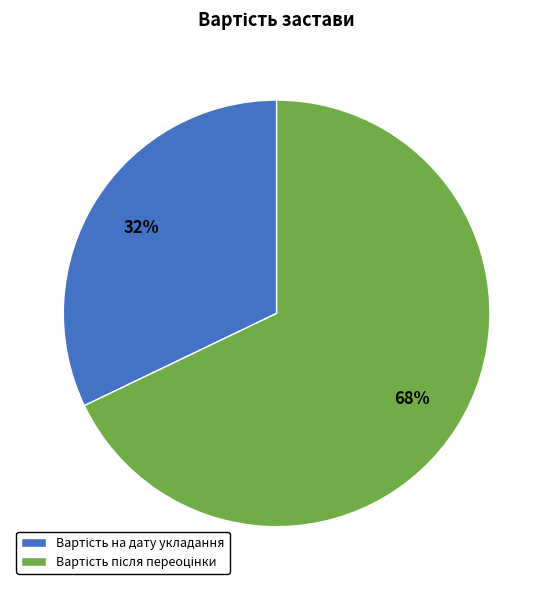

Is there any slice that represents more than half of the pie?

Yes